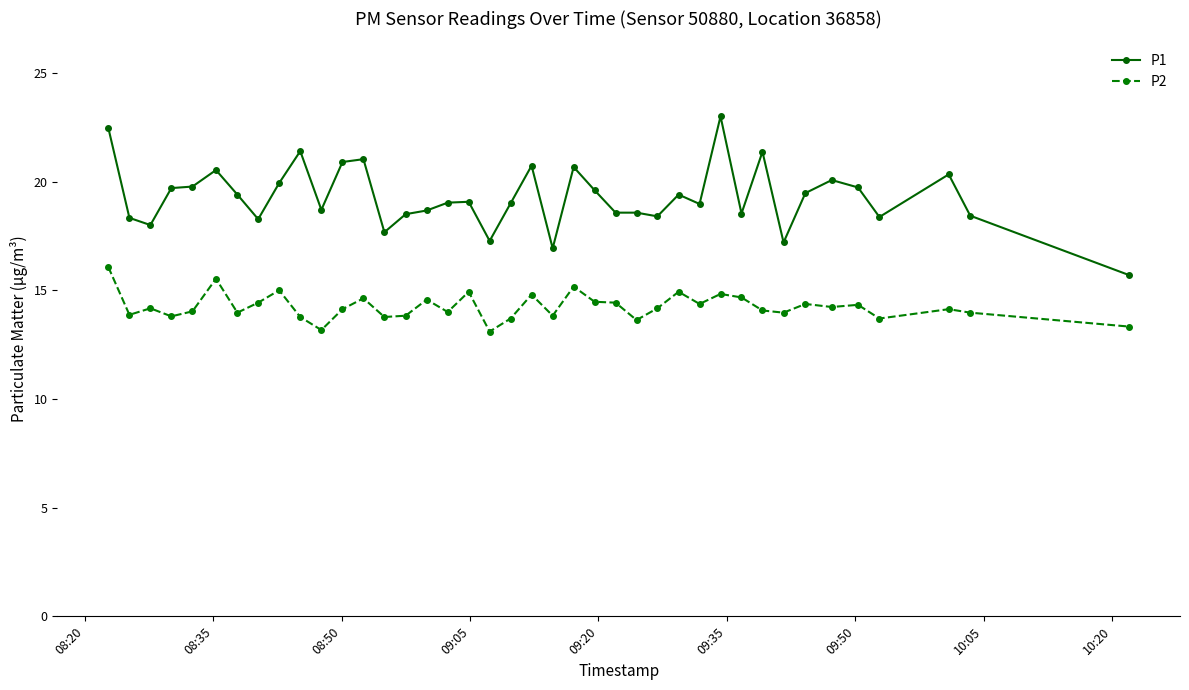

What is the maximum value for P2?

16.1